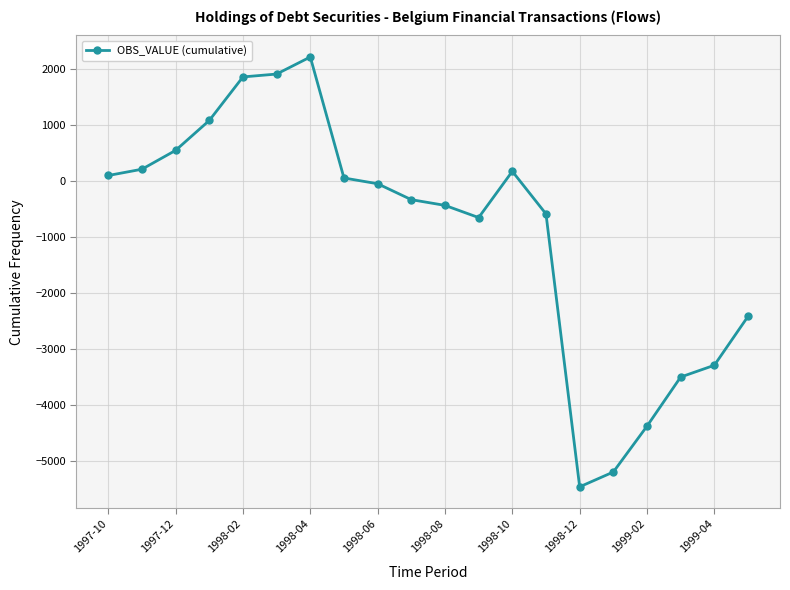

What is the minimum value shown in the chart?

-5454.1